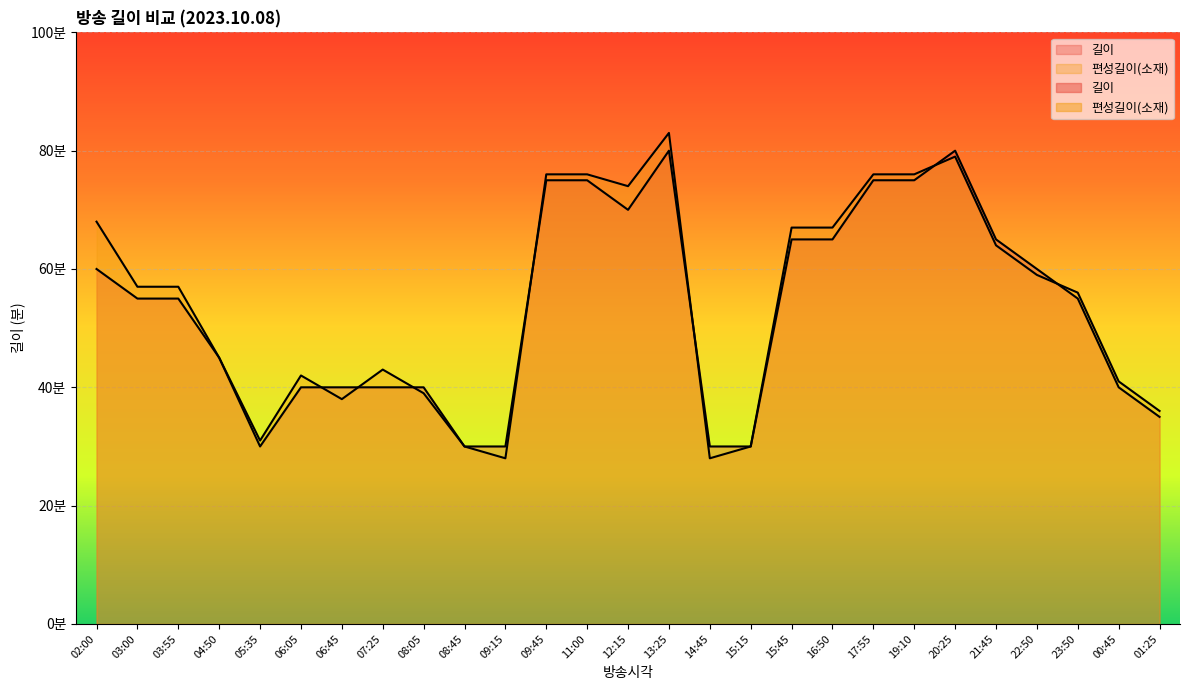

At 09:15, list the series in order from smallest to largest.

편성길이(소재), 길이